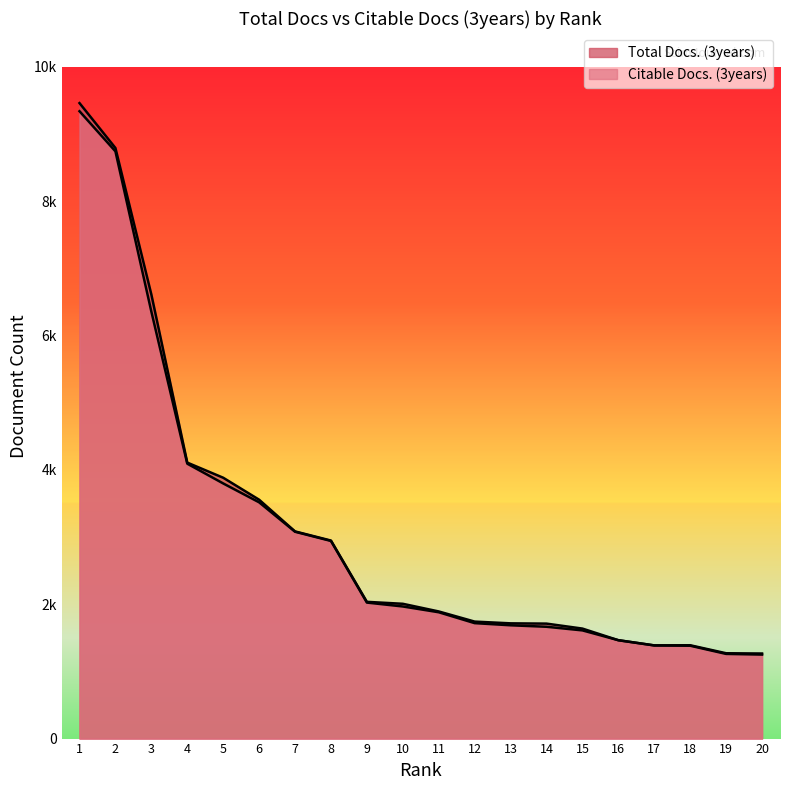

At 2, list the series in order from smallest to largest.

Citable Docs. (3years), Total Docs. (3years)